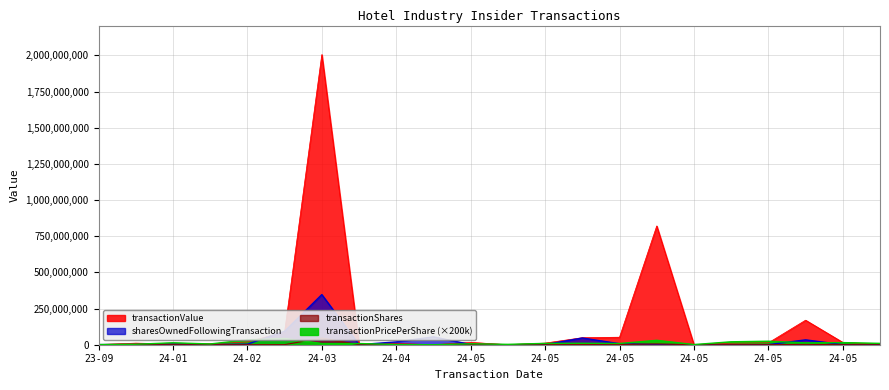

Rank the series at 2024-05-29 from lowest to highest value.

transactionShares, transactionPricePerShare, sharesOwnedFollowingTransaction, transactionValue